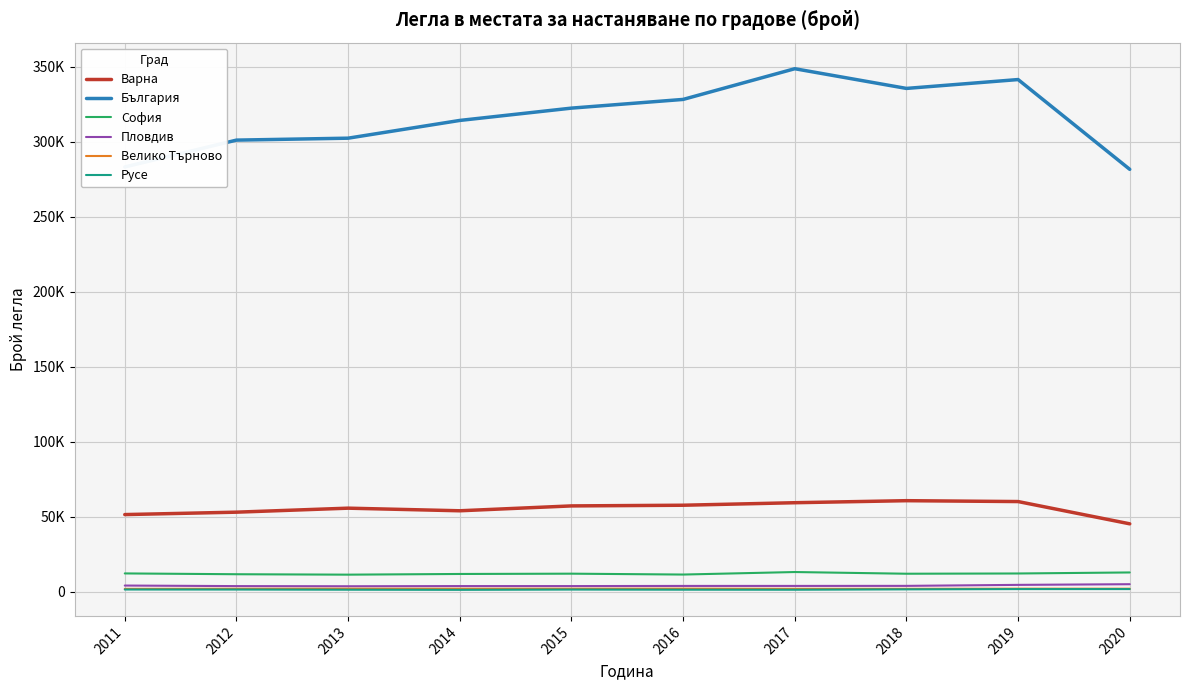

True or false: Велико Търново has more than 0 points higher than both neighbors.

True